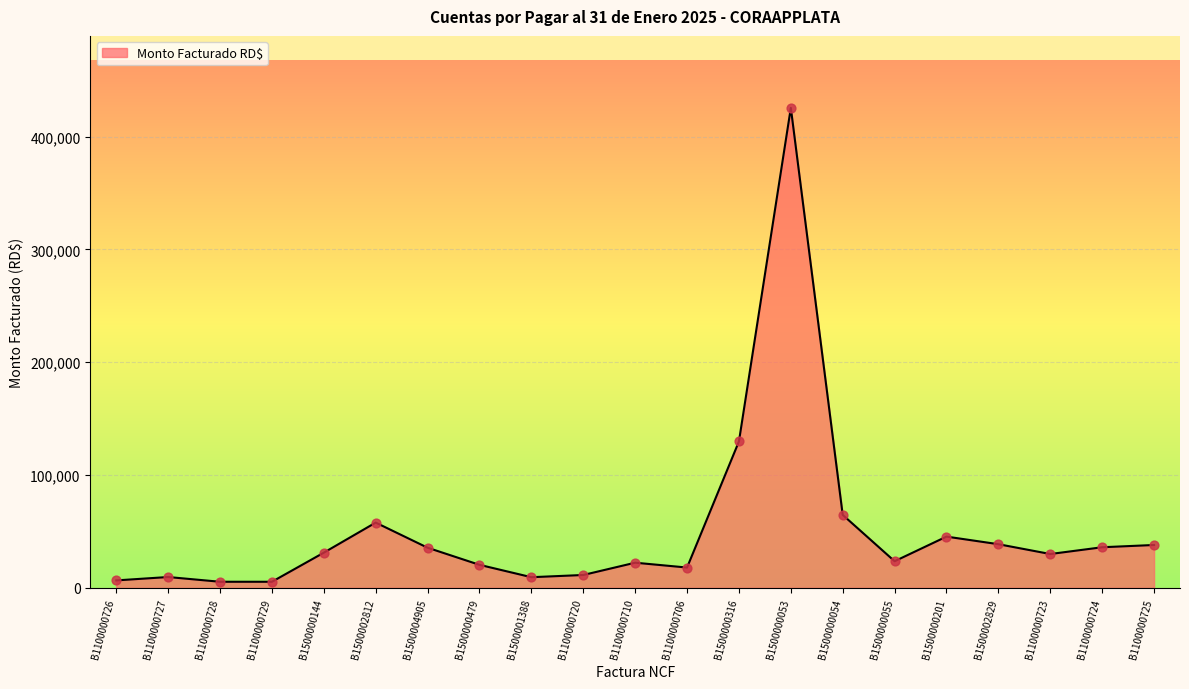

What is the change in value from B1100000727 to B1100000725?

+28400.0